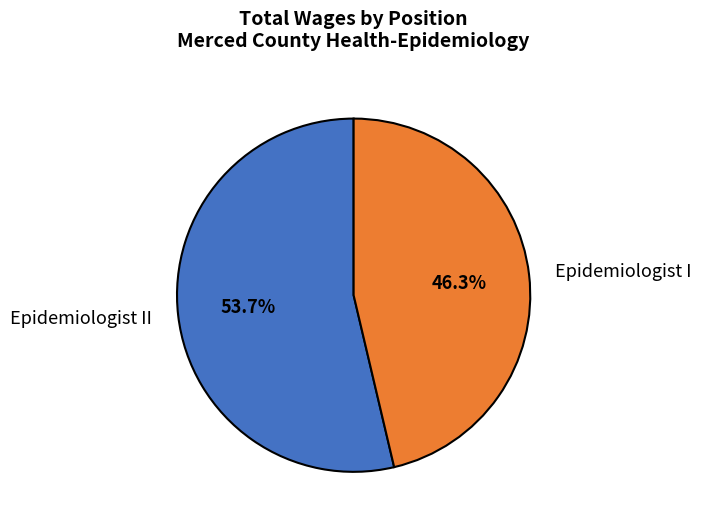

Between Epidemiologist I and Epidemiologist II, which is larger?

Epidemiologist II